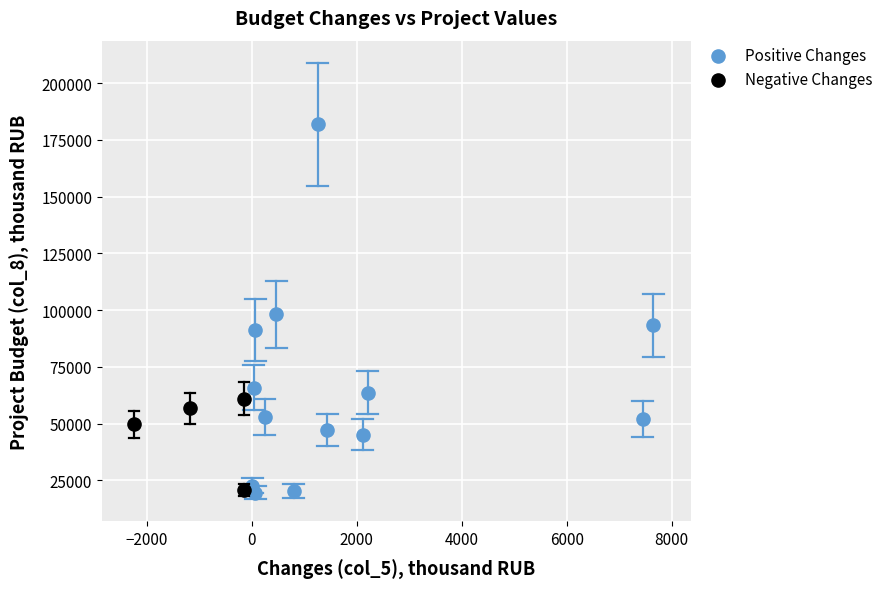

Which series reaches the maximum Y coordinate?

Positive Changes